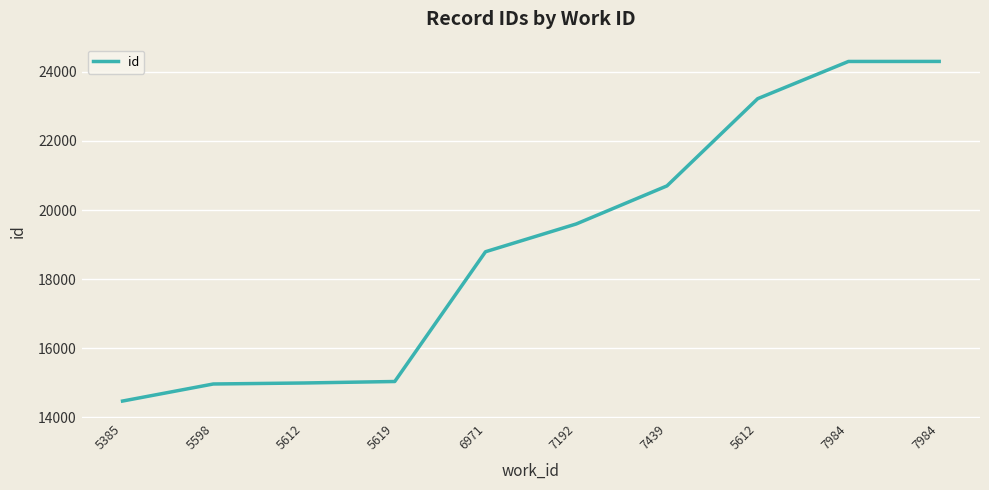

Does the chart have visible grid lines?

Yes